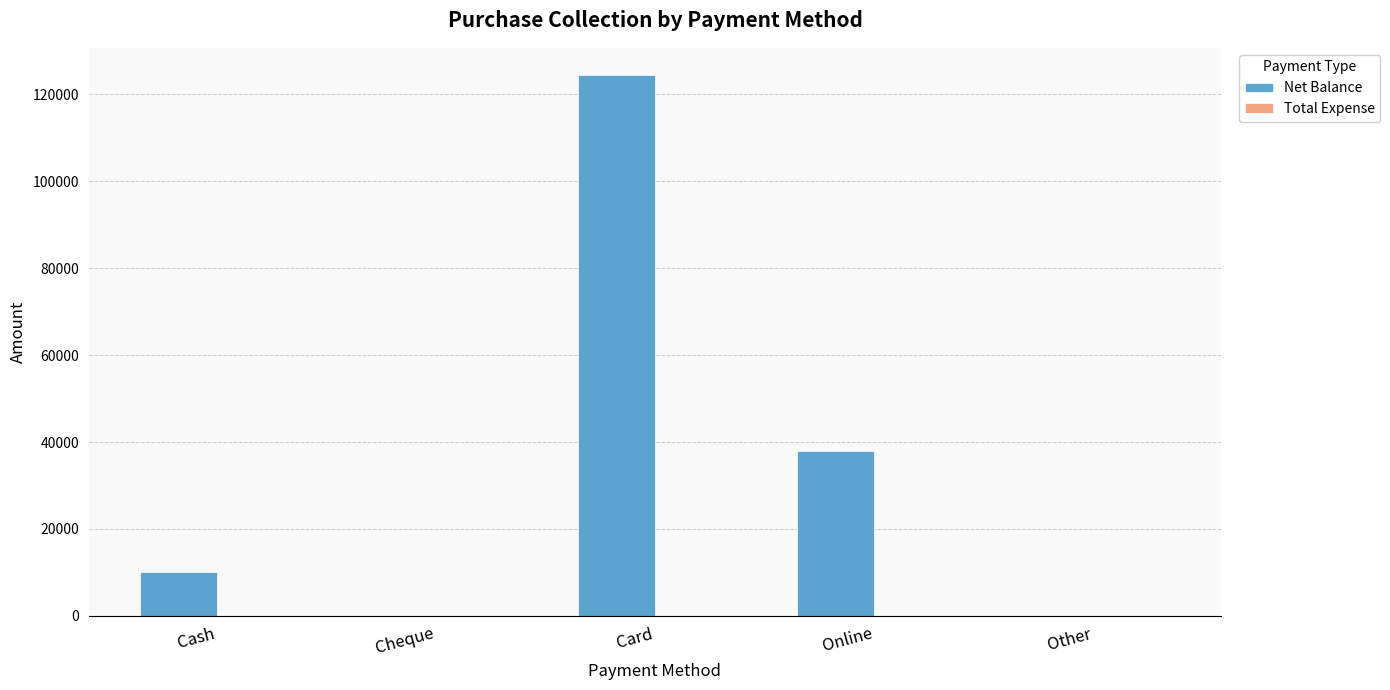

What is the maximum value shown in the chart?

124500